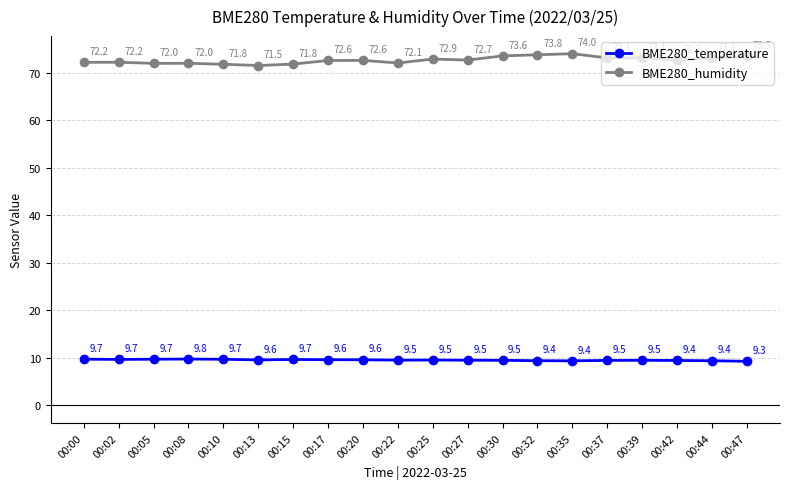

Which series has the largest range (max minus min)?

BME280_humidity